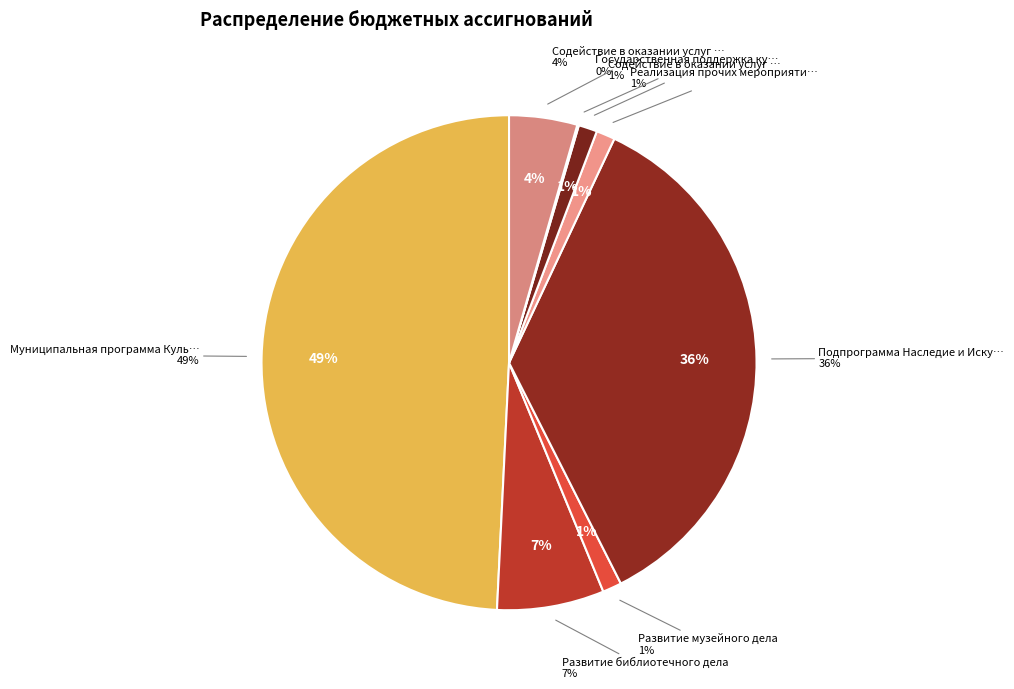

What is the ratio of the value at Содействие в оказании услуг S1470 to the value at Государственная поддержка культуры?

43.2